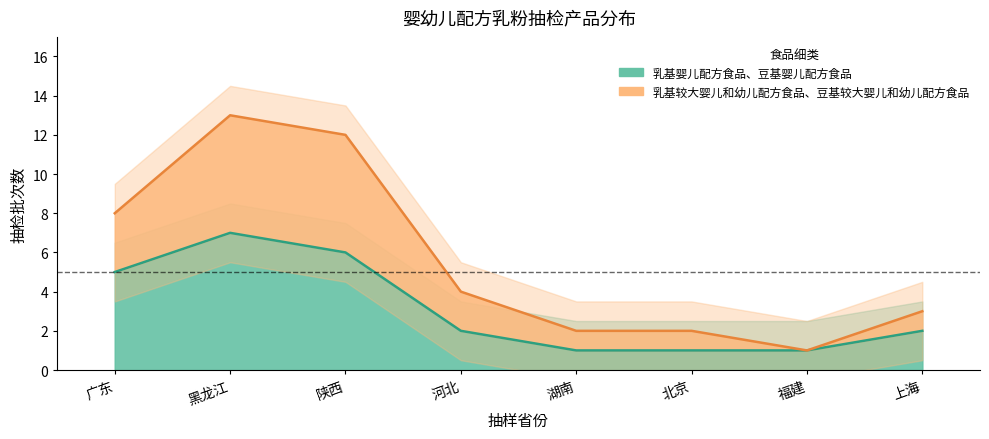

What is the difference between the 乳基较大婴儿和幼儿配方食品、豆基较大婴儿和幼儿配方食品 values at 湖南 and 陕西?

10